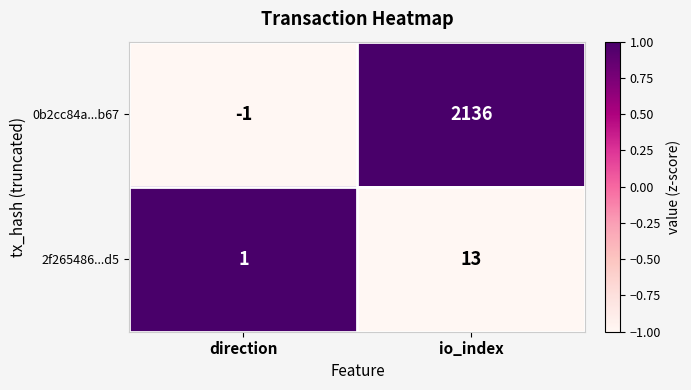

True or false: 2f265486...d5 has a value of 7 at io_index.

False